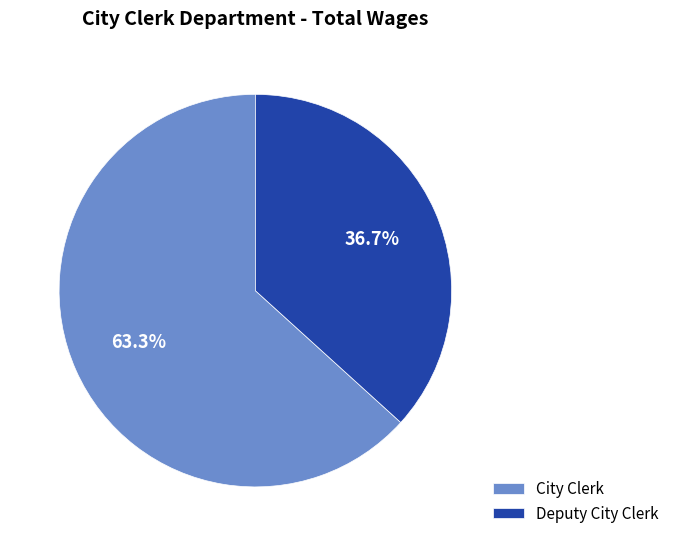

True or false: City Clerk accounts for 63% of the total.

True